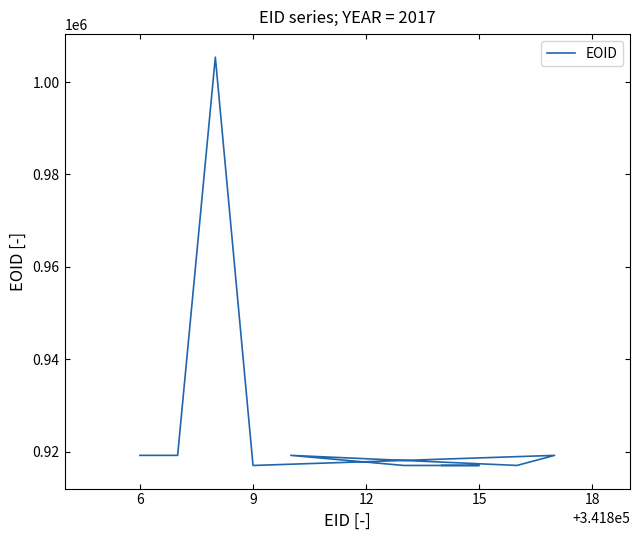

Does the chart display data point markers on the line(s)?

No